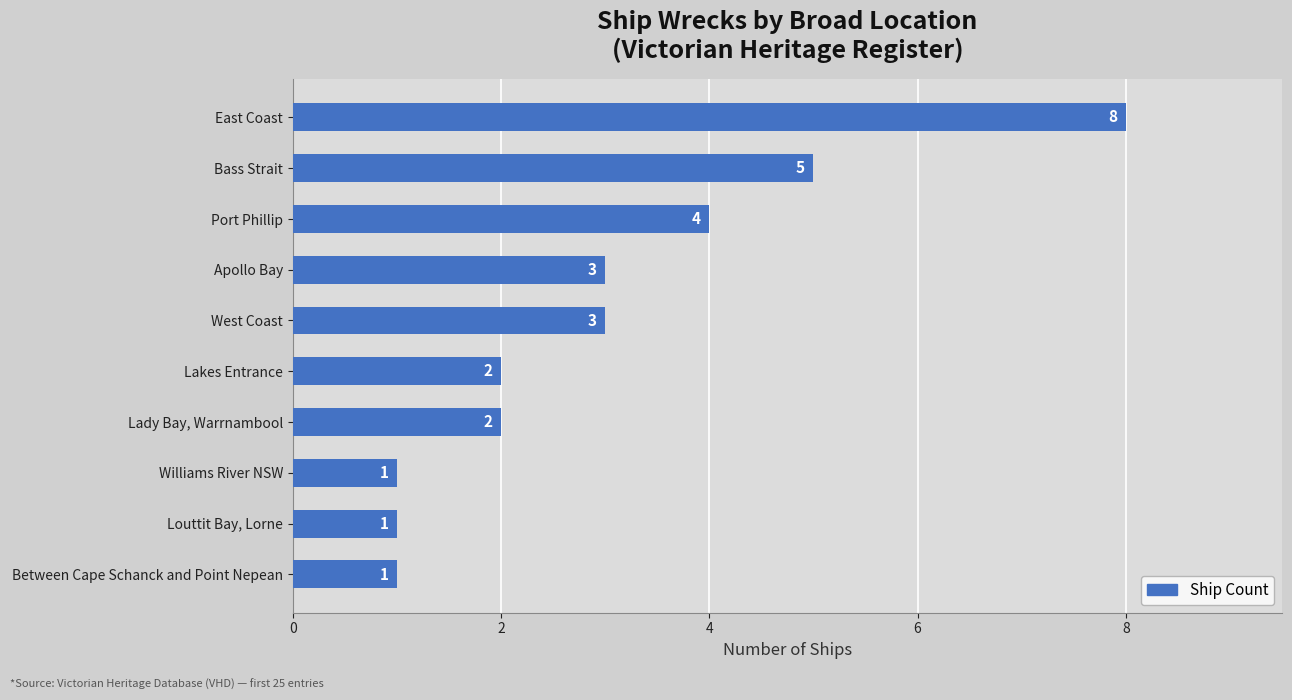

Where is the data nearest to the value 4?

Port Phillip